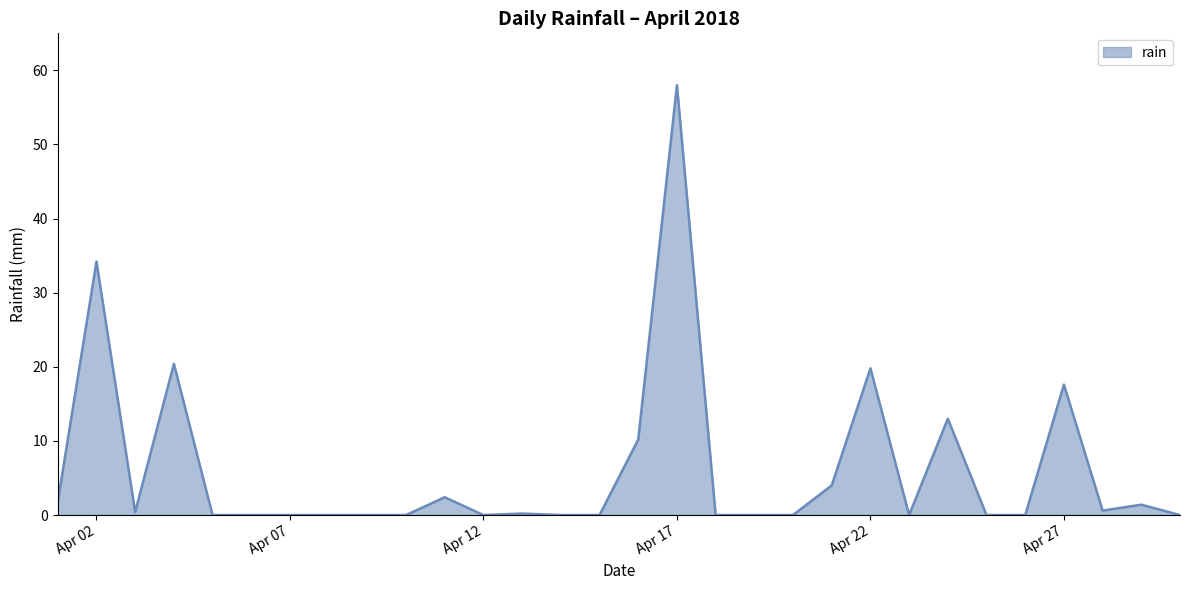

True or false: the data shows 34.2 at Apr 02.

True